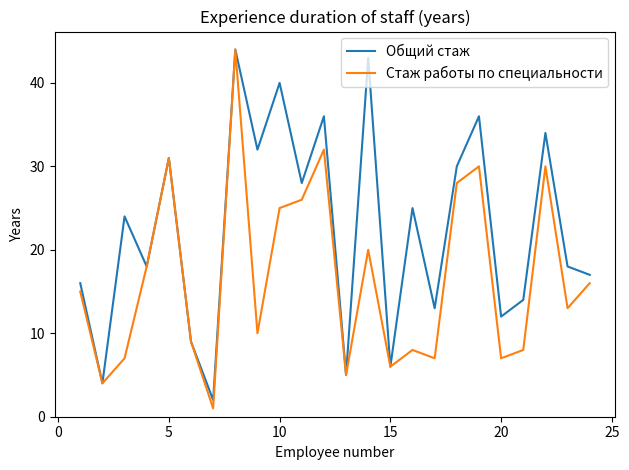

What is the highest value of the Общий стаж series?

44